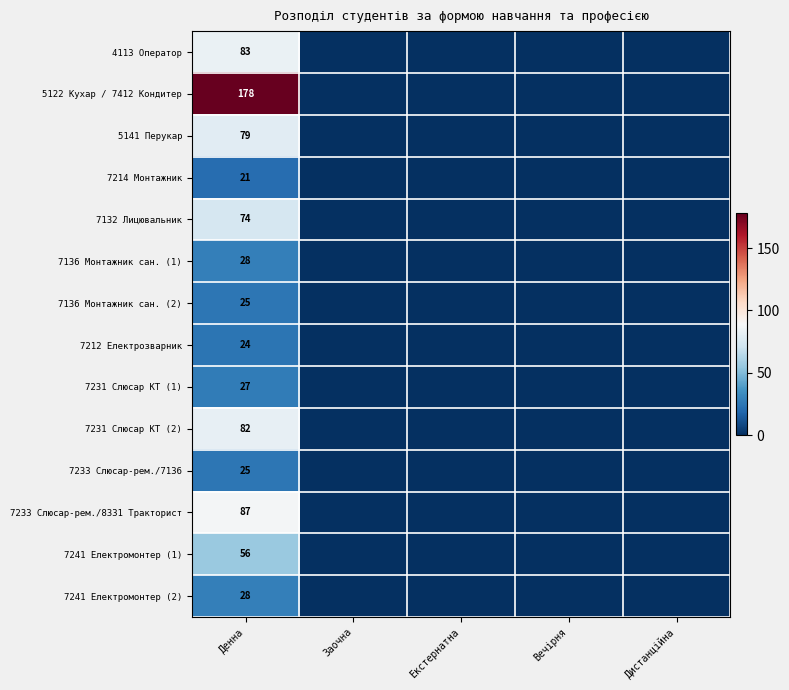

At how many categories does at least one series exceed 109?

1